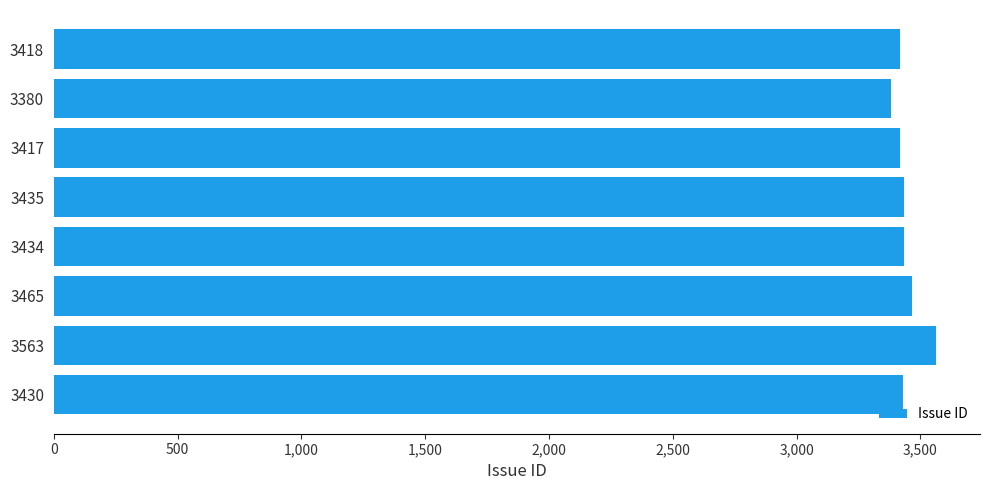

Which category has the highest value across all series?

3563